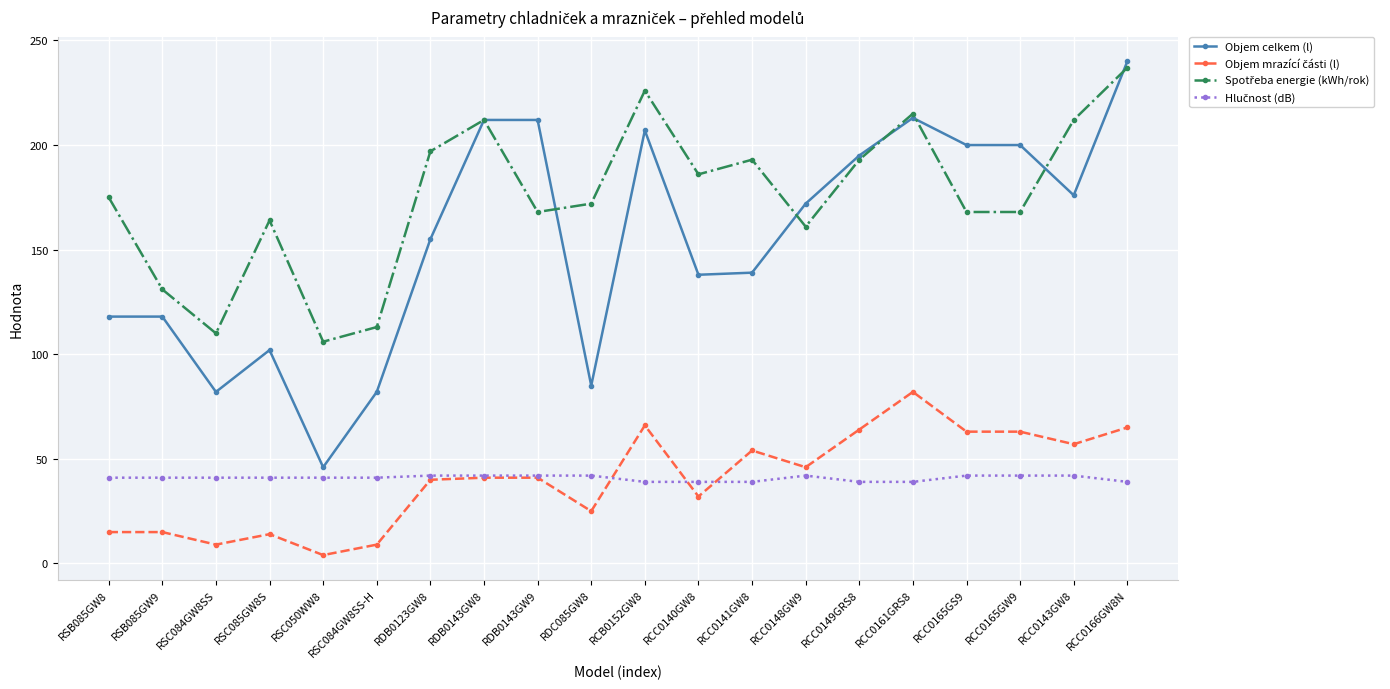

Which category has the highest value across all series?

RCC0166GW8N